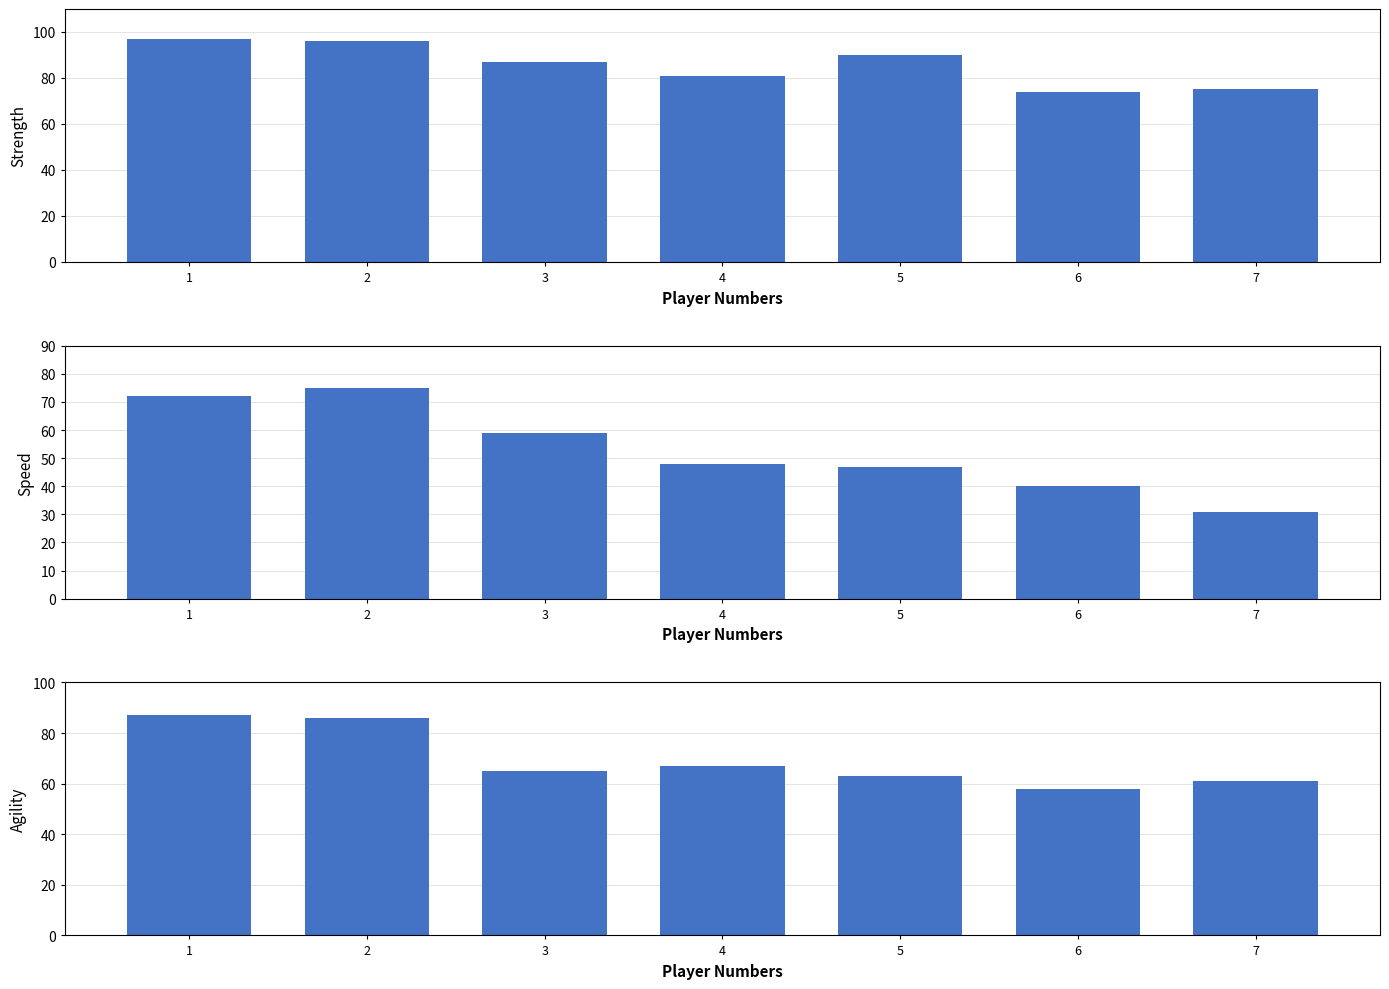

Which has a higher value, 5 or 6?

5